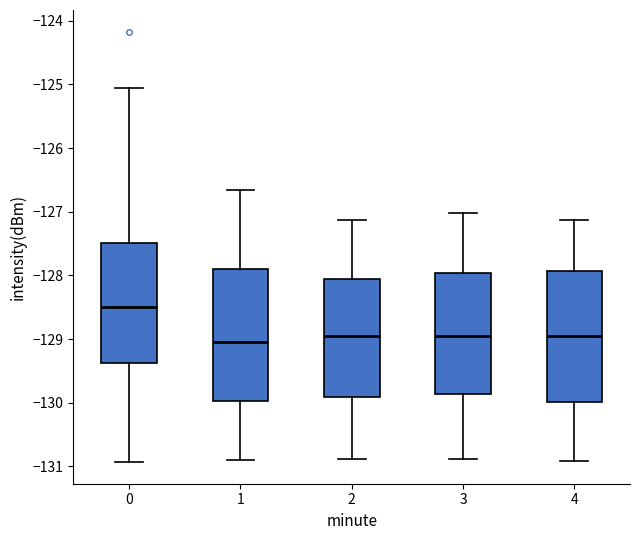

Reading left to right, read every box against the y-axis: the position of its median line, the range the box covers, and the ends of its whiskers. The values are not printed on the chart, so give them approximately, as read against the axis.

0: median -128.5, box -129.4 to -127.5, whiskers -130.9 to -125.1
1: median -129.0, box -130.0 to -127.9, whiskers -130.9 to -126.7
2: median -129.0, box -129.9 to -128.0, whiskers -130.9 to -127.1
3: median -129.0, box -129.9 to -128.0, whiskers -130.9 to -127.0
4: median -129.0, box -130.0 to -127.9, whiskers -130.9 to -127.1